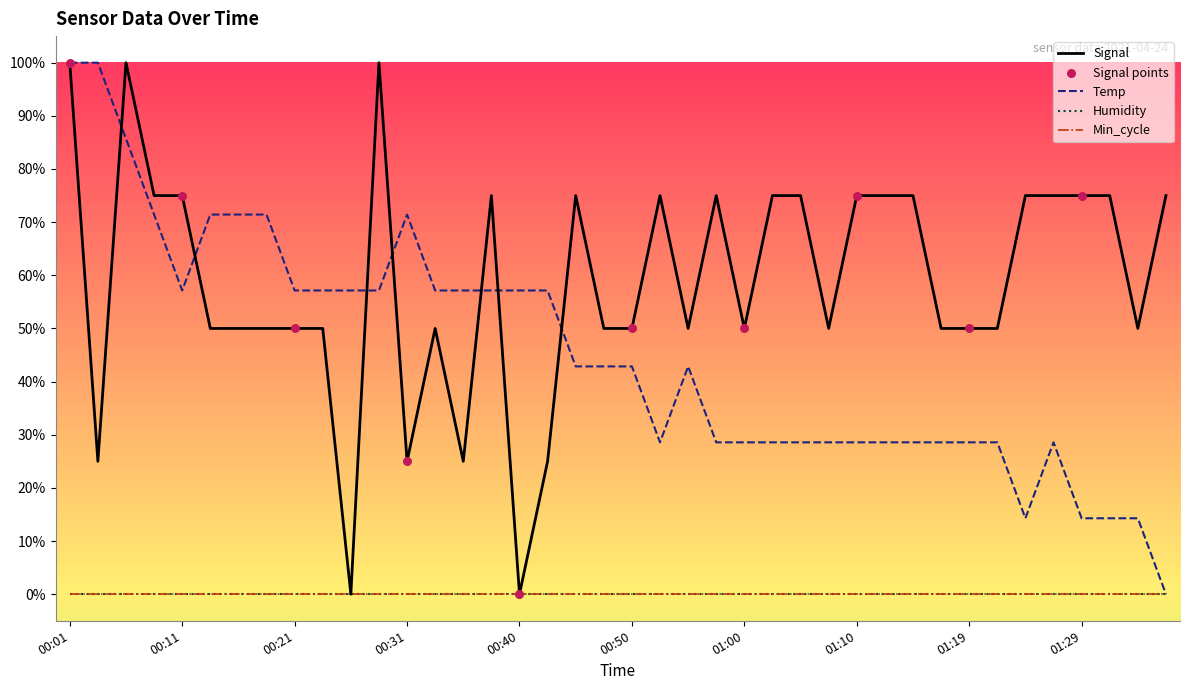

Which series has the largest total across all categories?

Signal